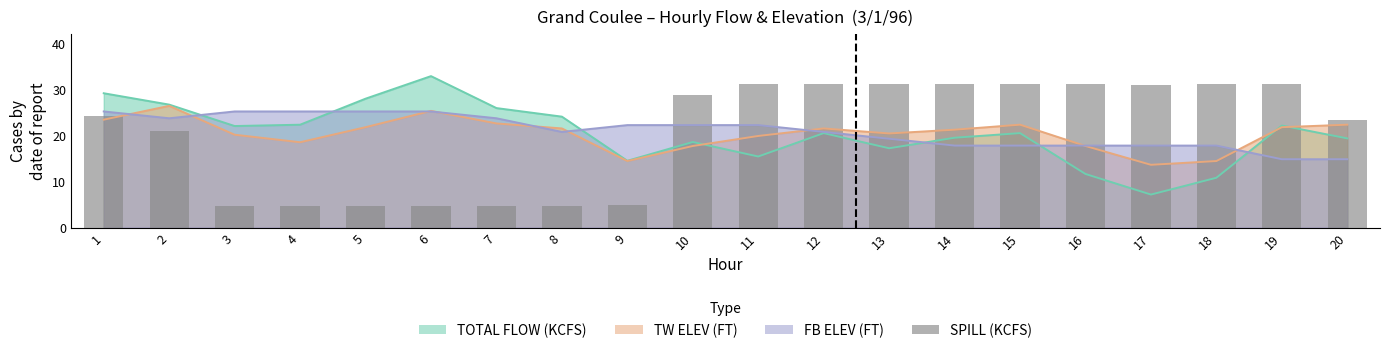

Reading left to right, transcribe all the data shown in this chart.

1=24.2	2=20.9	3=4.7	4=4.7	5=4.7	6=4.7	7=4.7	8=4.7	9=4.9	10=28.8	11=31.2	12=31.1	13=31.1	14=31.1	15=31.1	16=31.0	17=30.9	18=31.1	19=31.1	20=23.3